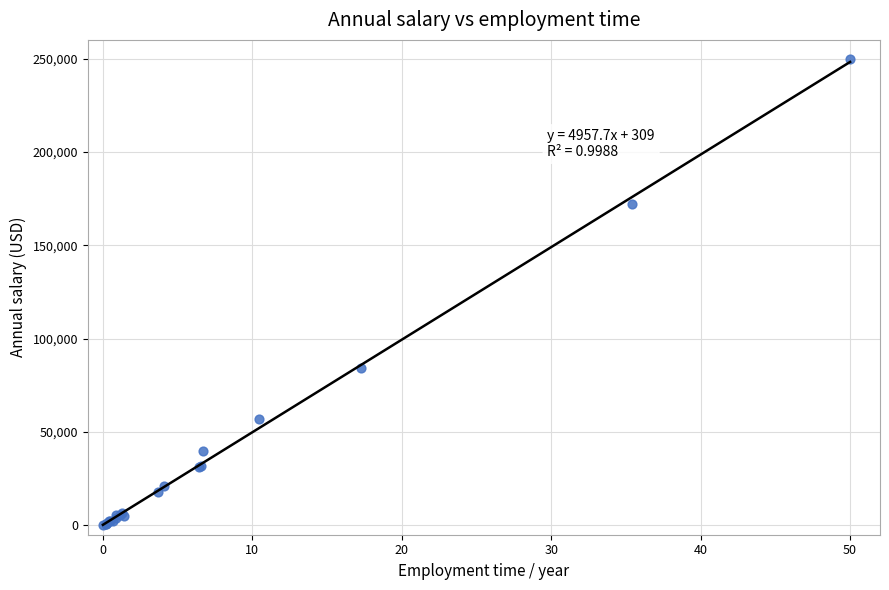

What Y value in the scatter plot is closest to 125000?

84195.4